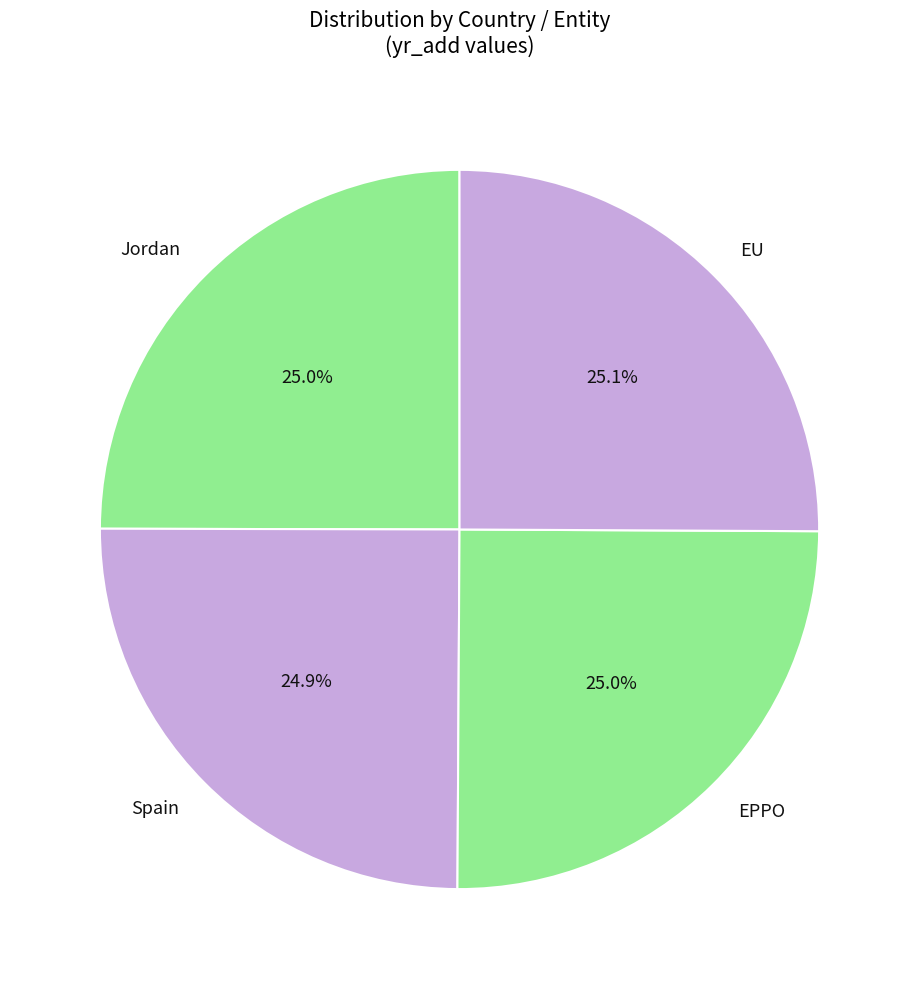

Is it true that Jordan is 25% of the pie?

True